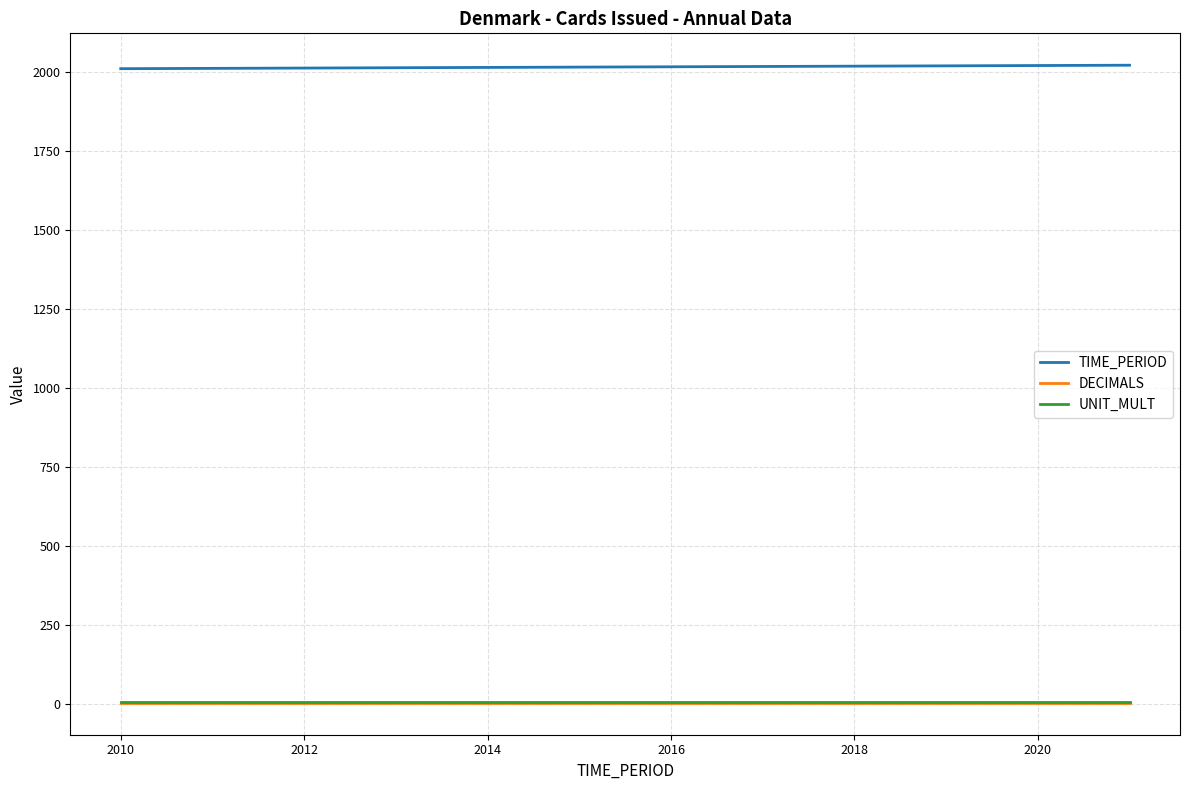

Which series has the largest total across all categories?

TIME_PERIOD